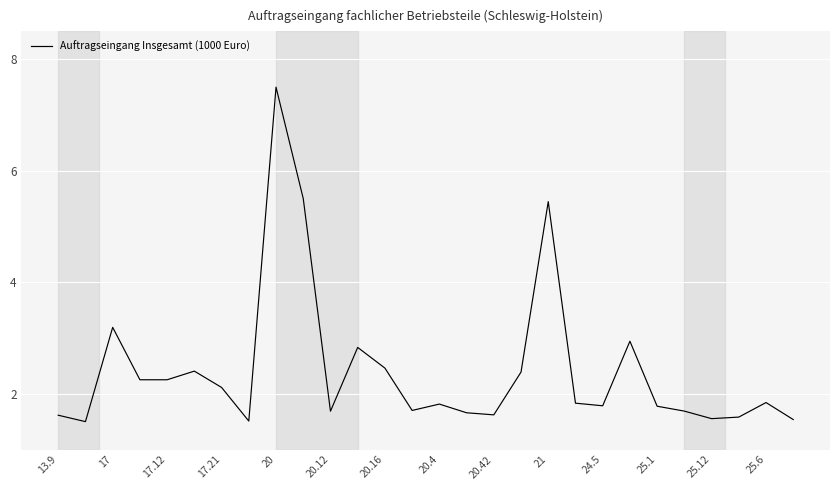

What is the maximum value shown in the chart?

7.5